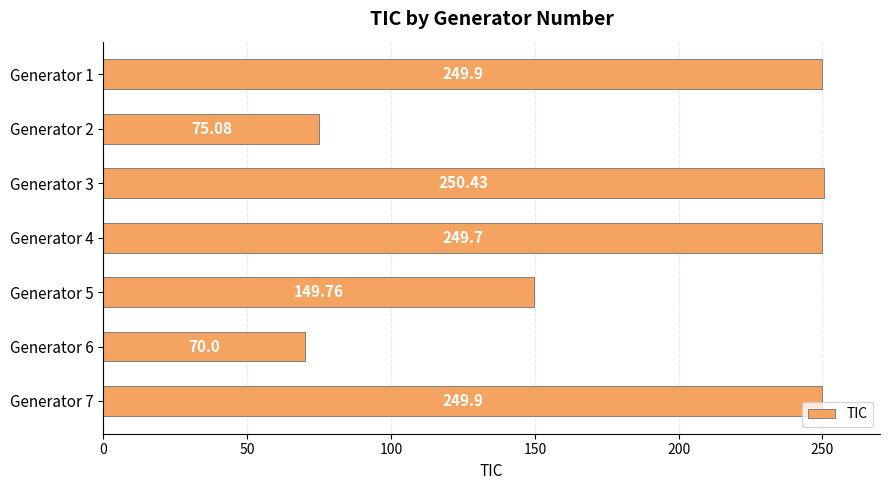

Approximately how many times larger is the value at Generator 5 compared to Generator 2?

2.0